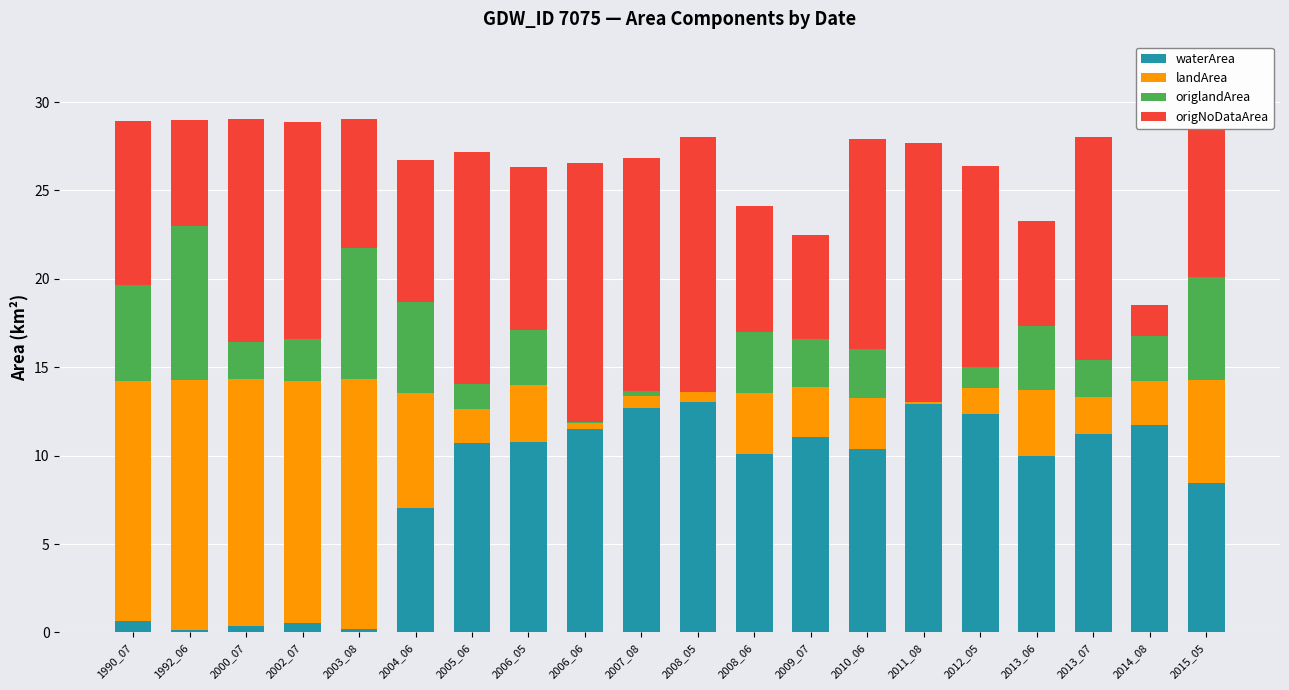

What is the maximum value for waterArea?

13.1